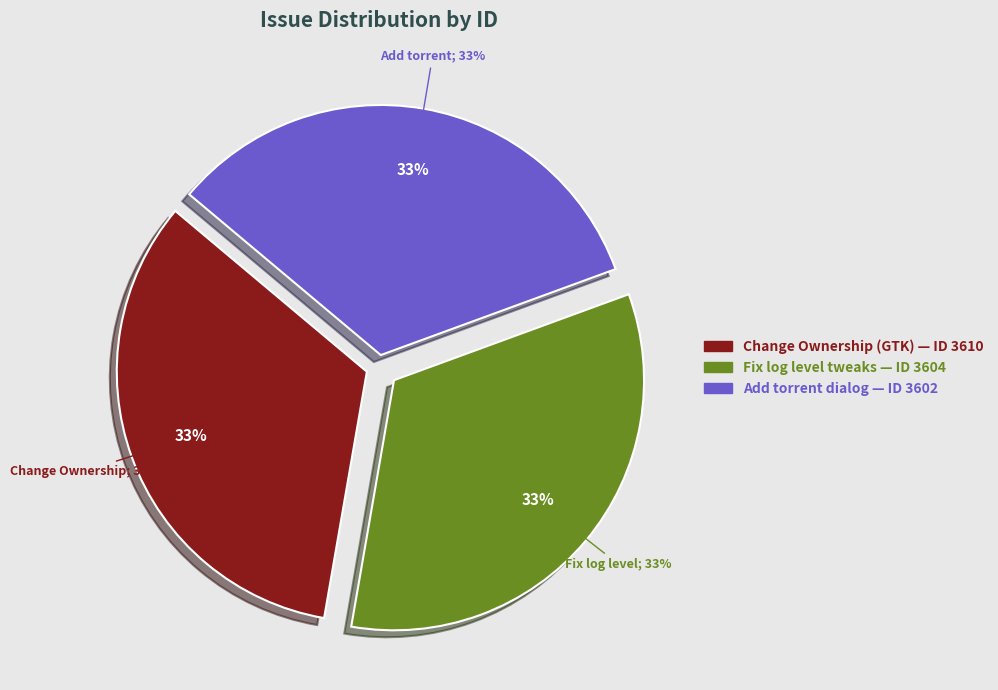

To the nearest percent, what is the combined percentage of Fix log level tweaks from logging.conf and Change Ownership option gone from GTK?

67%